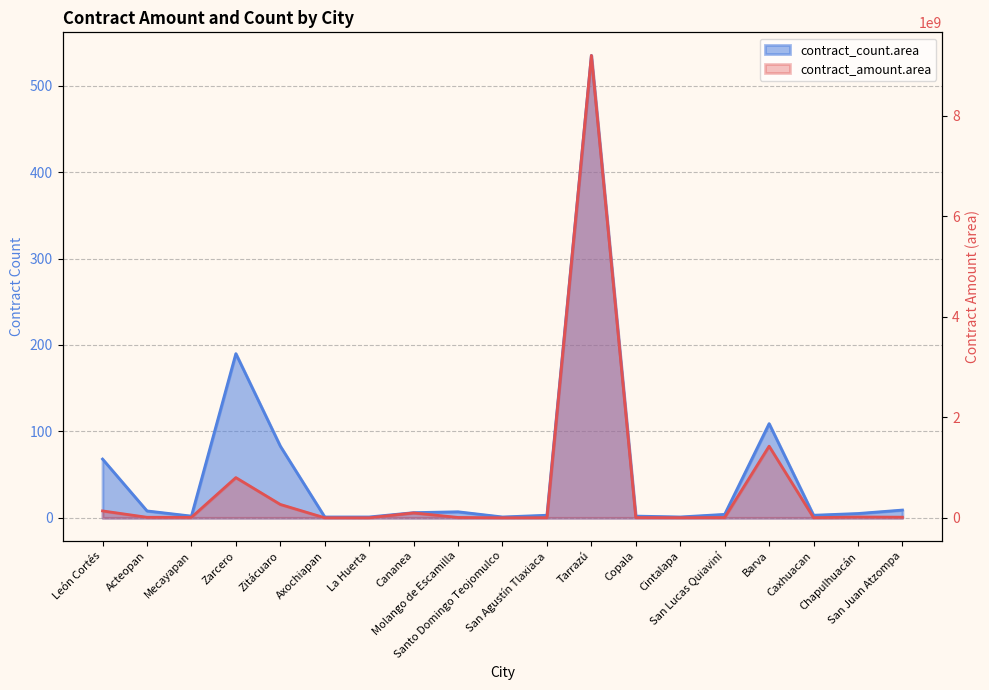

What is the sum of all contract_count.area values?

1038.0